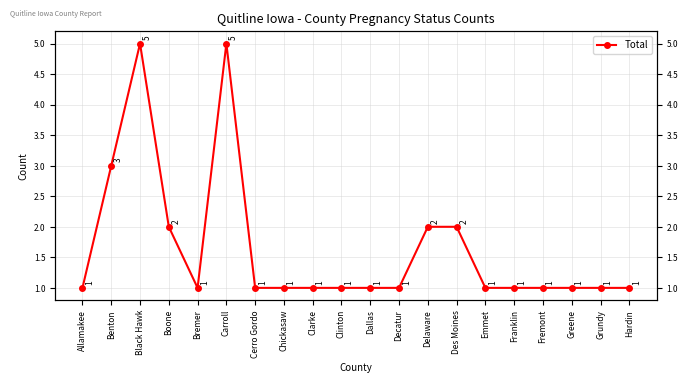

The value at Des Moines is 2. True or false?

True